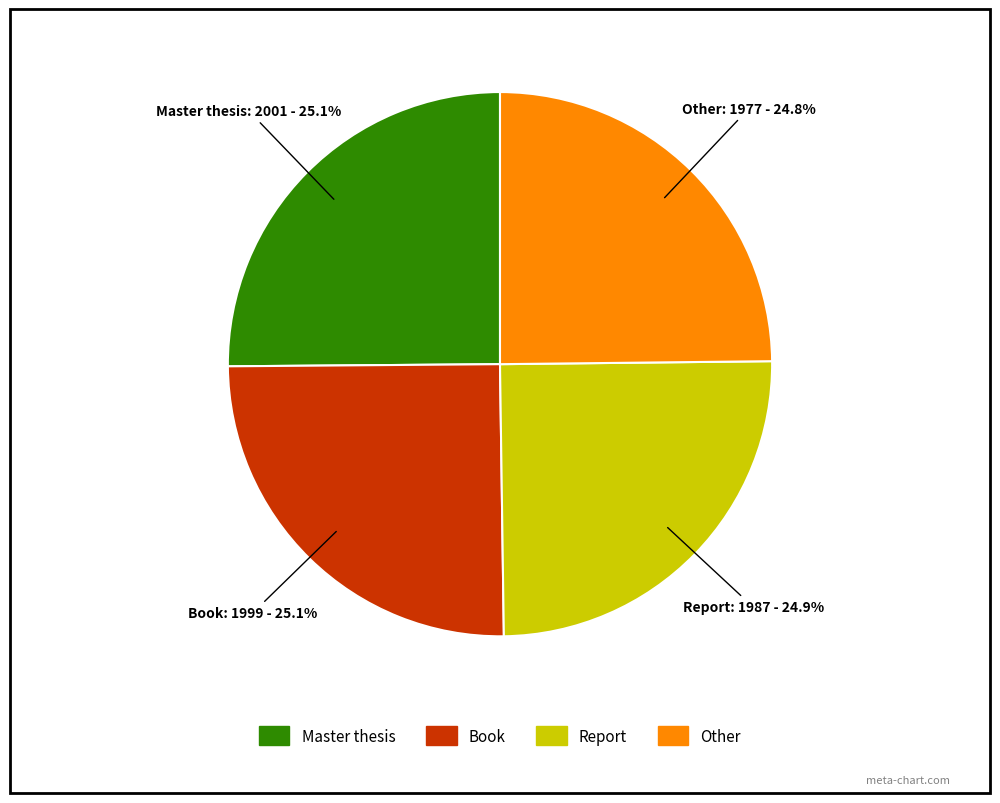

Is there any slice that represents more than half of the pie?

No